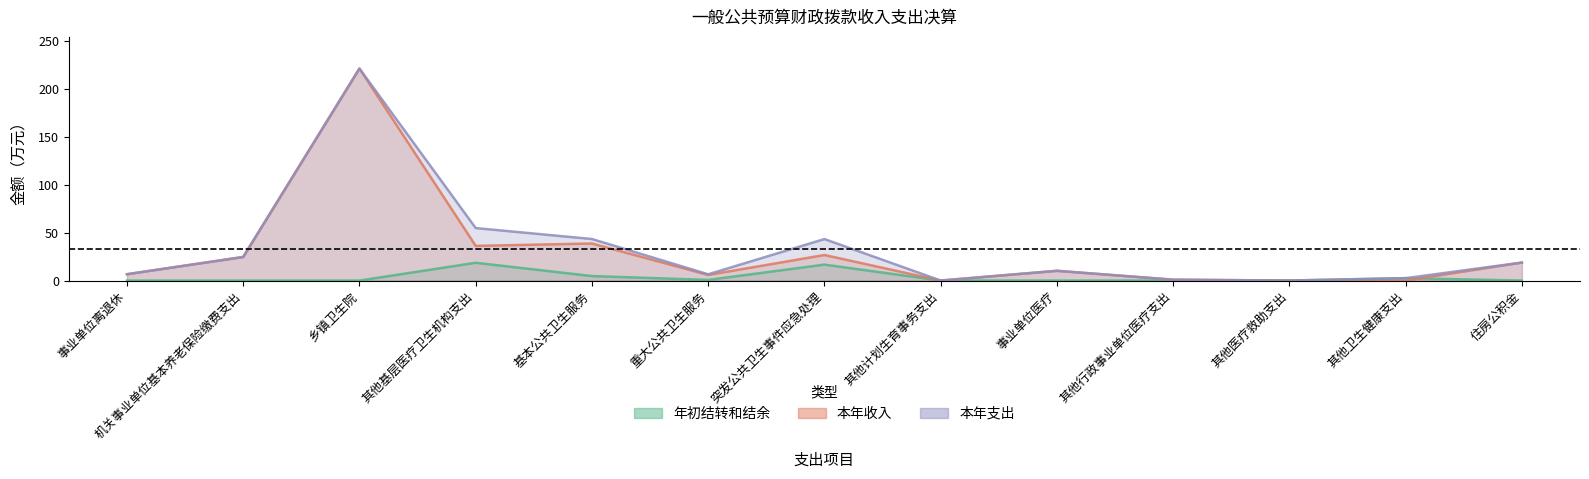

How many times do 年初结转和结余 and 本年收入 cross each other?

4